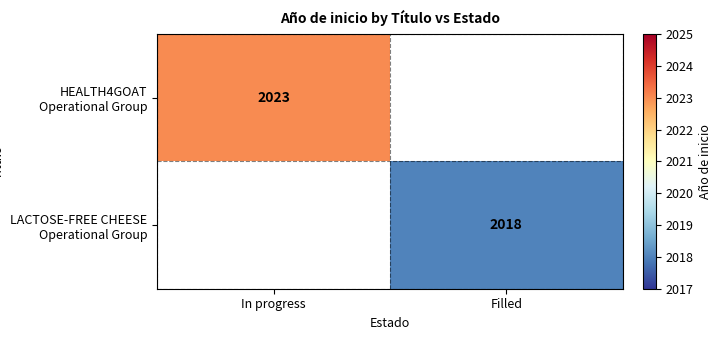

Is it true that HEALTH4GOAT Operational Group equals 2023 at In progress?

True